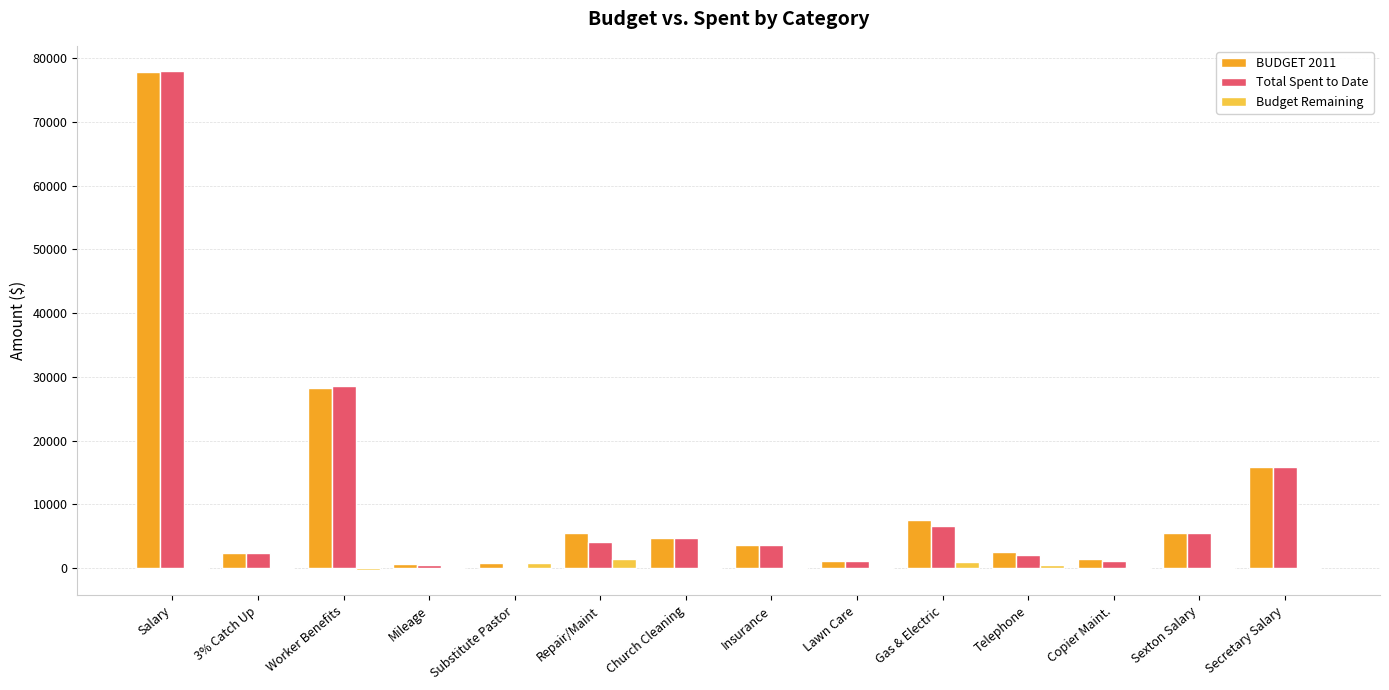

Which series changed the most between Insurance and Gas & Electric?

BUDGET 2011